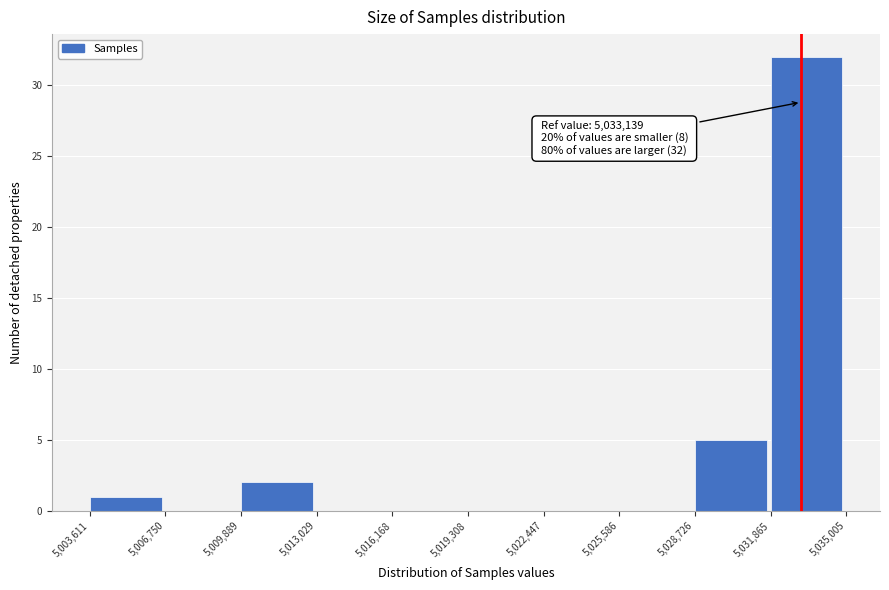

Over which range of the x-axis is the bar tallest?

5,031,865 to 5,035,005